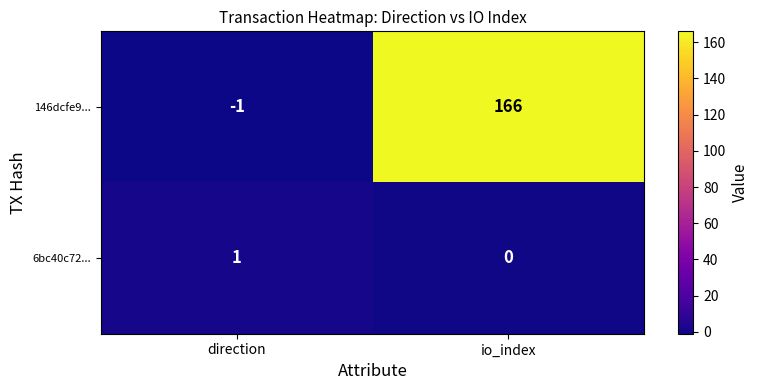

Which category has the lowest value across all series?

direction